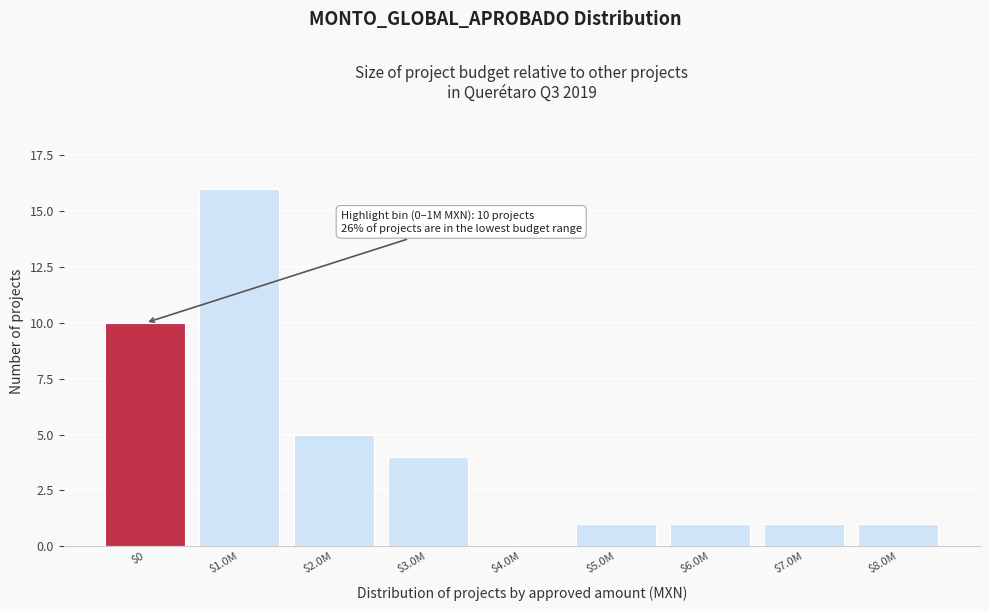

Where is the data nearest to the value 8?

$0